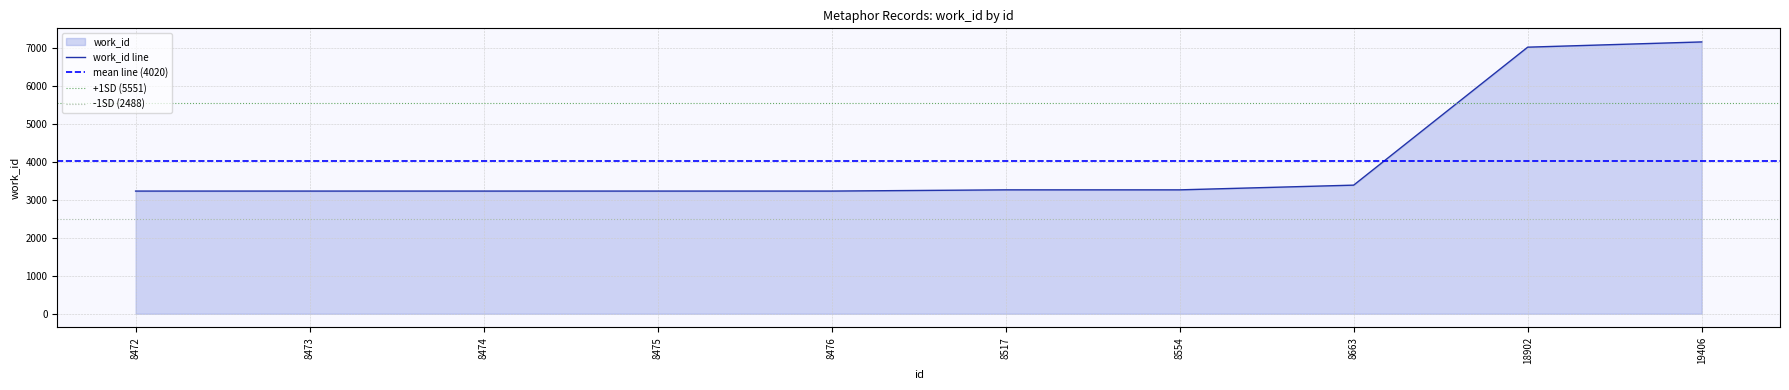

What is the value of the 9th point from the left?

7012